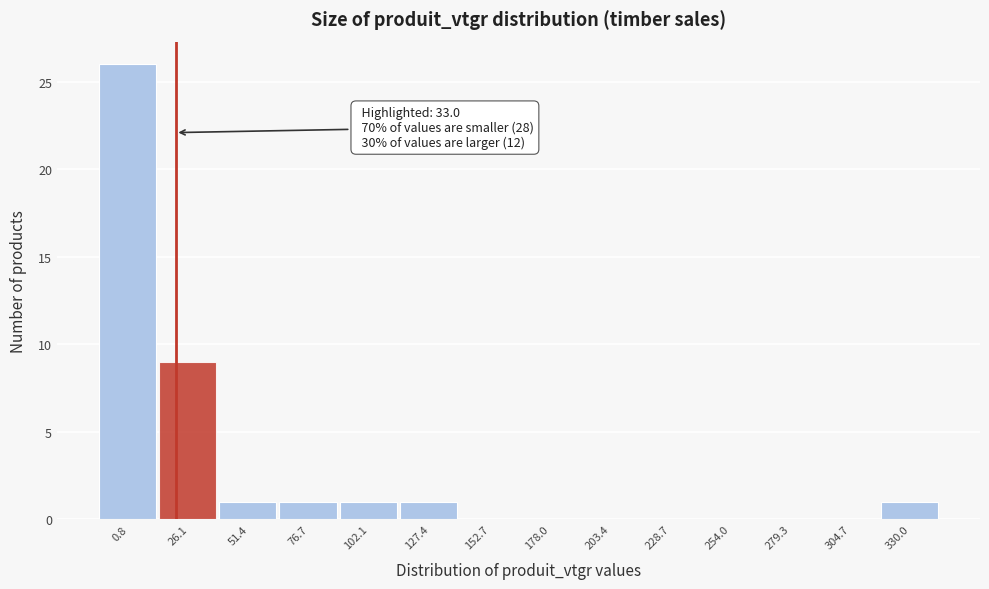

Reading left to right, extract all data points from this chart.

0.8=26	26.1=9	51.4=1	76.7=1	102.1=1	127.4=1	152.7=0	178.0=0	203.4=0	228.7=0	254.0=0	279.3=0	304.7=0	330.0=1